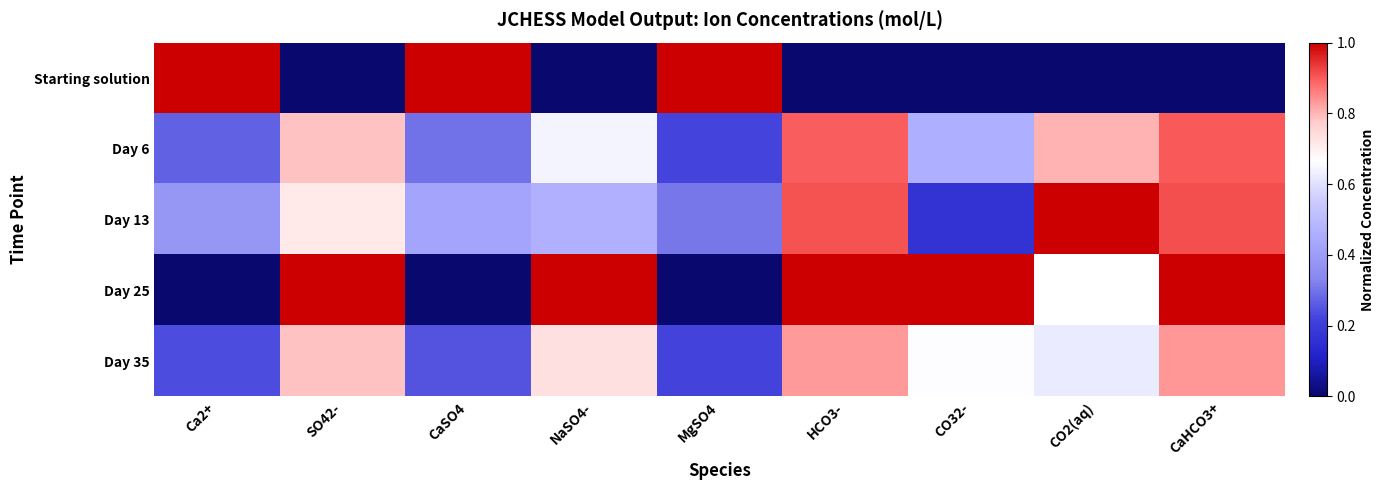

What is the spread (max minus min) of values at SO42-?

1.0